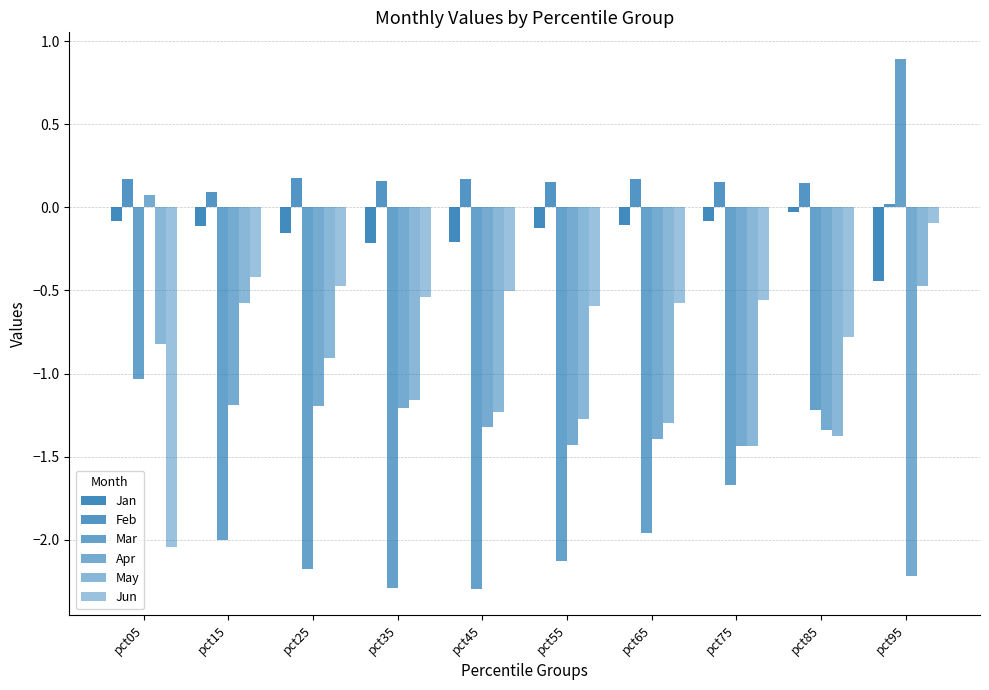

Reading left to right, list all the values displayed in this chart.

Jan: pct05=-0.1	pct15=-0.1	pct25=-0.2	pct35=-0.2	pct45=-0.2	pct55=-0.1	pct65=-0.1	pct75=-0.1	pct85=-0.0	pct95=-0.4
Feb: pct05=0.2	pct15=0.1	pct25=0.2	pct35=0.2	pct45=0.2	pct55=0.2	pct65=0.2	pct75=0.1	pct85=0.1	pct95=0.0
Mar: pct05=-1.0	pct15=-2.0	pct25=-2.2	pct35=-2.3	pct45=-2.3	pct55=-2.1	pct65=-2.0	pct75=-1.7	pct85=-1.2	pct95=0.9
Apr: pct05=0.1	pct15=-1.2	pct25=-1.2	pct35=-1.2	pct45=-1.3	pct55=-1.4	pct65=-1.4	pct75=-1.4	pct85=-1.3	pct95=-2.2
May: pct05=-0.8	pct15=-0.6	pct25=-0.9	pct35=-1.2	pct45=-1.2	pct55=-1.3	pct65=-1.3	pct75=-1.4	pct85=-1.4	pct95=-0.5
Jun: pct05=-2.0	pct15=-0.4	pct25=-0.5	pct35=-0.5	pct45=-0.5	pct55=-0.6	pct65=-0.6	pct75=-0.6	pct85=-0.8	pct95=-0.1